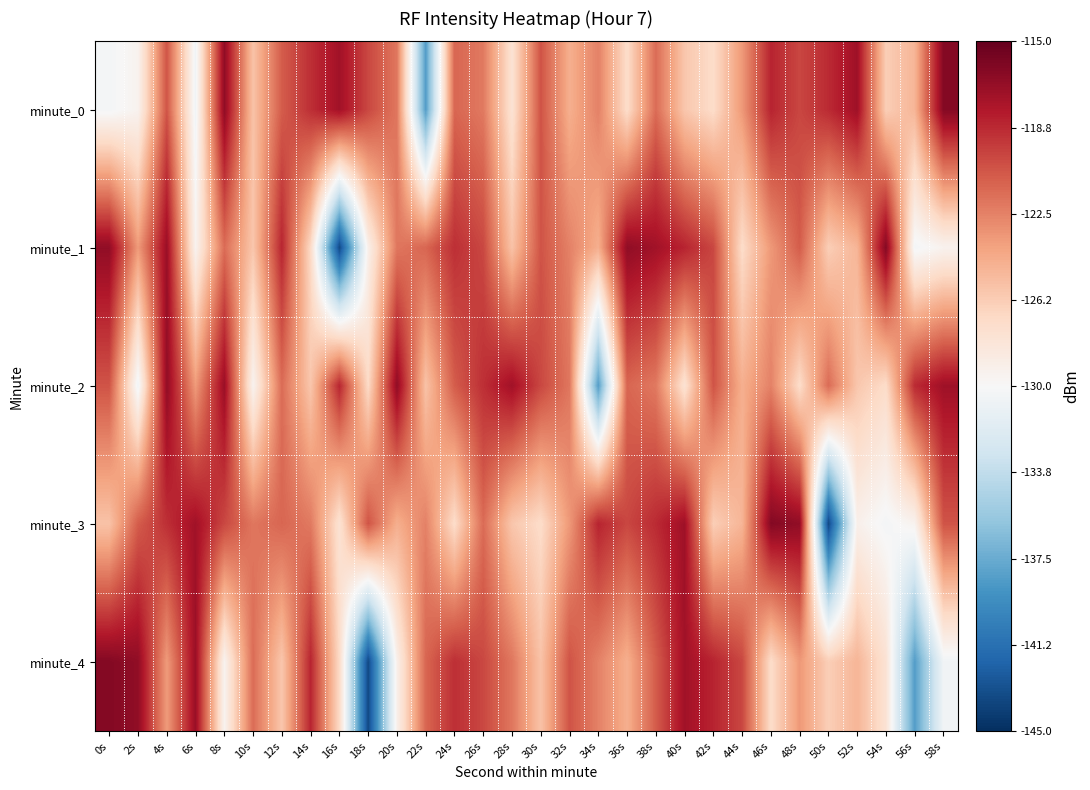

Reading left to right, what are all the values shown in this chart?

minute_0: 0s=-130.3	2s=-129.5	4s=-120.5	6s=-130.5	8s=-116.7	10s=-125.7	12s=-120.9	14s=-119.0	16s=-117.4	18s=-120.0	20s=-122.0	22s=-138.3	24s=-121.3	26s=-122.1	28s=-127.8	30s=-120.5	32s=-124.6	34s=-122.5	36s=-127.3	38s=-121.5	40s=-125.9	42s=-127.2	44s=-123.5	46s=-118.5	48s=-120.0	50s=-118.8	52s=-117.3	54s=-126.3	56s=-124.9	58s=-116.2
minute_1: 0s=-116.7	2s=-123.6	4s=-117.1	6s=-129.5	8s=-121.6	10s=-125.9	12s=-118.6	14s=-127.1	16s=-143.6	18s=-129.2	20s=-122.0	22s=-121.3	24s=-119.0	26s=-120.0	28s=-125.7	30s=-120.5	32s=-122.5	34s=-124.6	36s=-116.7	38s=-117.4	40s=-118.5	42s=-120.0	44s=-127.2	46s=-123.5	48s=-120.9	50s=-126.3	52s=-124.9	54s=-116.2	56s=-130.3	58s=-129.5
minute_2: 0s=-120.5	2s=-130.5	4s=-116.7	6s=-123.6	8s=-117.1	10s=-129.5	12s=-121.6	14s=-125.9	16s=-118.6	18s=-127.1	20s=-116.7	22s=-125.7	24s=-120.9	26s=-119.0	28s=-117.4	30s=-120.0	32s=-122.0	34s=-138.3	36s=-121.3	38s=-122.1	40s=-127.8	42s=-120.5	44s=-124.6	46s=-122.5	48s=-127.3	50s=-121.5	52s=-125.9	54s=-127.2	56s=-118.8	58s=-117.3
minute_3: 0s=-125.7	2s=-120.9	4s=-119.0	6s=-117.4	8s=-120.0	10s=-122.0	12s=-121.3	14s=-122.1	16s=-127.8	18s=-120.5	20s=-124.6	22s=-122.5	24s=-127.3	26s=-121.5	28s=-125.9	30s=-127.2	32s=-123.5	34s=-118.5	36s=-120.0	38s=-118.8	40s=-117.3	42s=-126.3	44s=-124.9	46s=-116.2	48s=-116.7	50s=-143.6	52s=-129.2	54s=-130.3	56s=-129.5	58s=-120.5
minute_4: 0s=-116.2	2s=-116.7	4s=-123.6	6s=-117.1	8s=-129.5	10s=-121.6	12s=-125.9	14s=-118.6	16s=-127.1	18s=-143.6	20s=-129.2	22s=-121.3	24s=-119.0	26s=-120.0	28s=-122.0	30s=-125.7	32s=-120.5	34s=-122.5	36s=-124.6	38s=-120.9	40s=-117.4	42s=-118.5	44s=-120.0	46s=-127.2	48s=-123.5	50s=-126.3	52s=-124.9	54s=-127.8	56s=-138.3	58s=-130.5